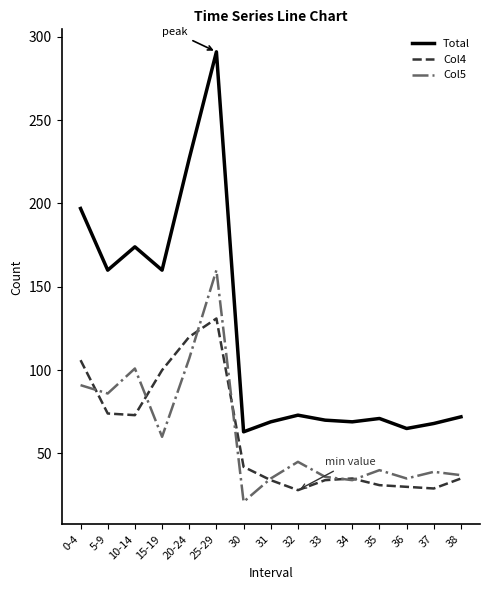

What is the minimum value shown in the chart?

21